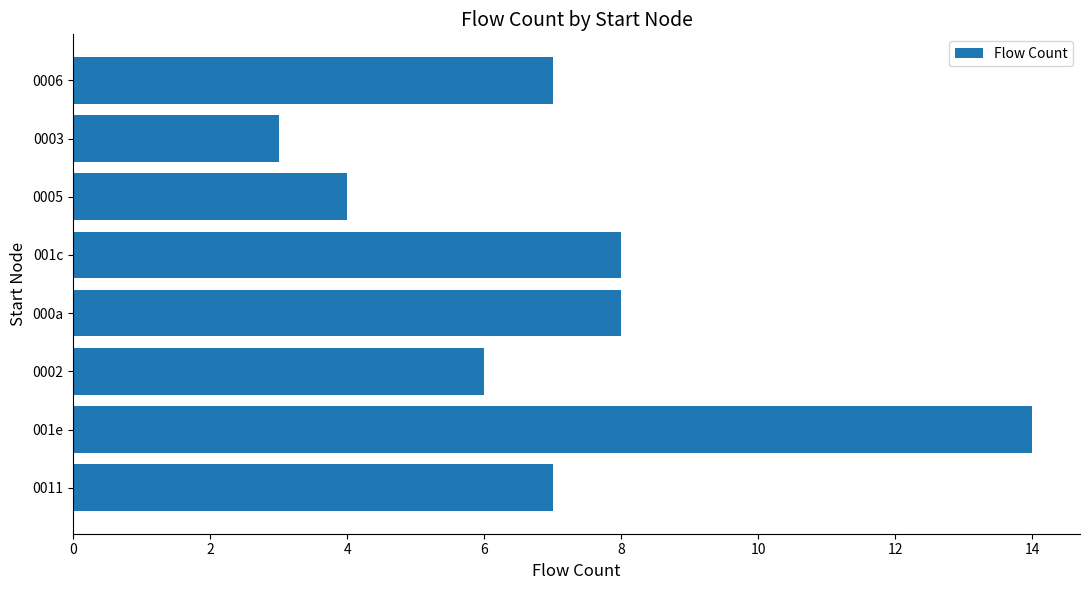

Which category has the lowest value across all series?

0003